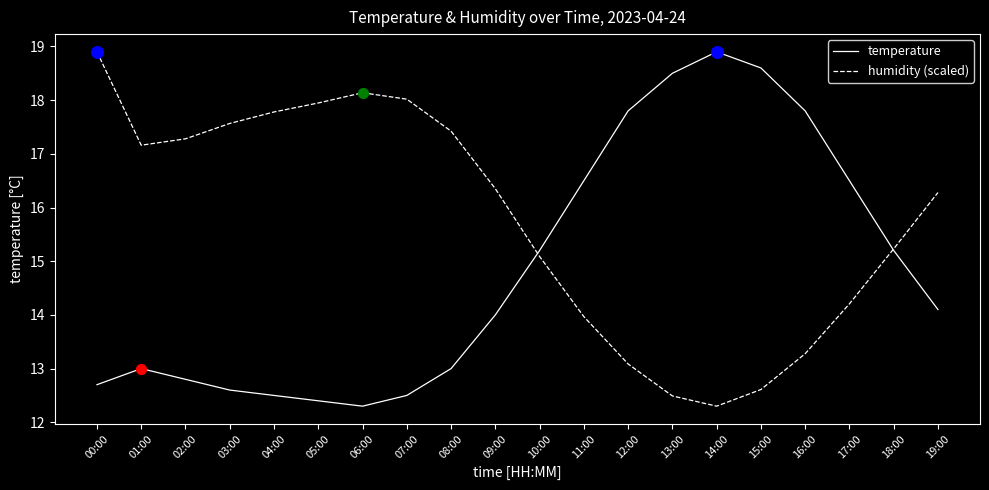

What is the spread (max minus min) of values at 04:00?

5.3